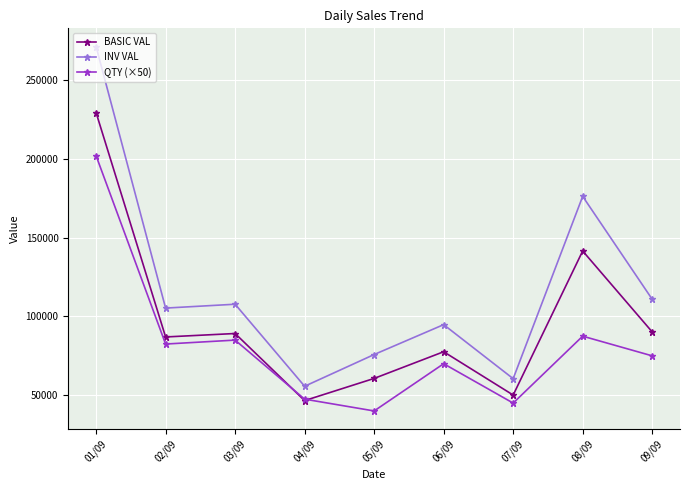

What is the greatest value displayed?

271433.0